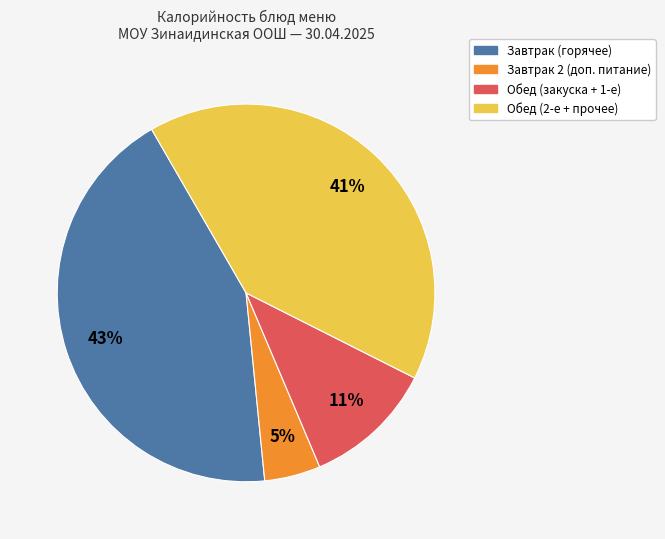

Is there any slice that represents more than half of the pie?

No